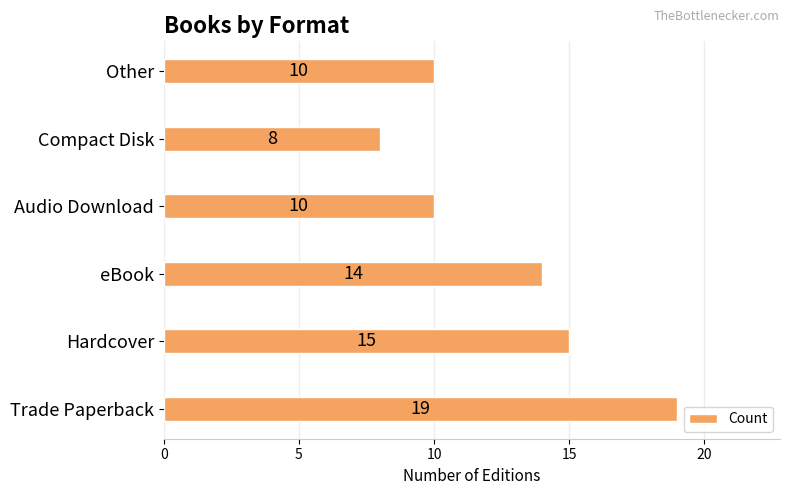

Read the value at Trade Paperback.

19